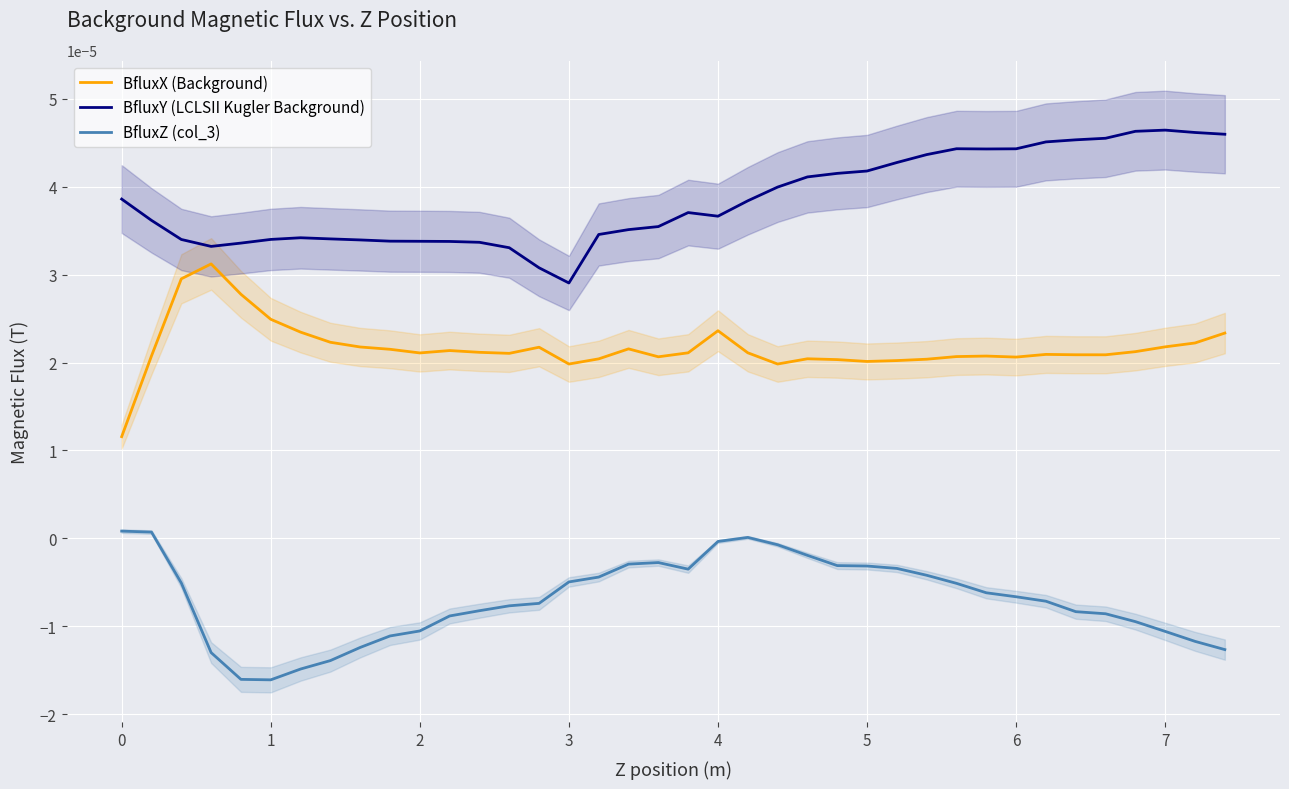

Reading left to right, list all the values displayed in this chart.

BfluxX (Background): 0.0	0.0	0.0	0.0	0.0	0.0	0.0	0.0	0.0	0.0	0.0	0.0	0.0	0.0	0.0	0.0	0.0	0.0	0.0	0.0	0.0	0.0	0.0	0.0	0.0	0.0	0.0	0.0	0.0	0.0	0.0	0.0	0.0	0.0	0.0	0.0	0.0	0.0
BfluxY (LCLSII Kugler Background): 0.0	0.0	0.0	0.0	0.0	0.0	0.0	0.0	0.0	0.0	0.0	0.0	0.0	0.0	0.0	0.0	0.0	0.0	0.0	0.0	0.0	0.0	0.0	0.0	0.0	0.0	0.0	0.0	0.0	0.0	0.0	0.0	0.0	0.0	0.0	0.0	0.0	0.0
BfluxZ (col_3): 0.0	0.0	-0.0	-0.0	-0.0	-0.0	-0.0	-0.0	-0.0	-0.0	-0.0	-0.0	-0.0	-0.0	-0.0	-0.0	-0.0	-0.0	-0.0	-0.0	-0.0	0.0	-0.0	-0.0	-0.0	-0.0	-0.0	-0.0	-0.0	-0.0	-0.0	-0.0	-0.0	-0.0	-0.0	-0.0	-0.0	-0.0